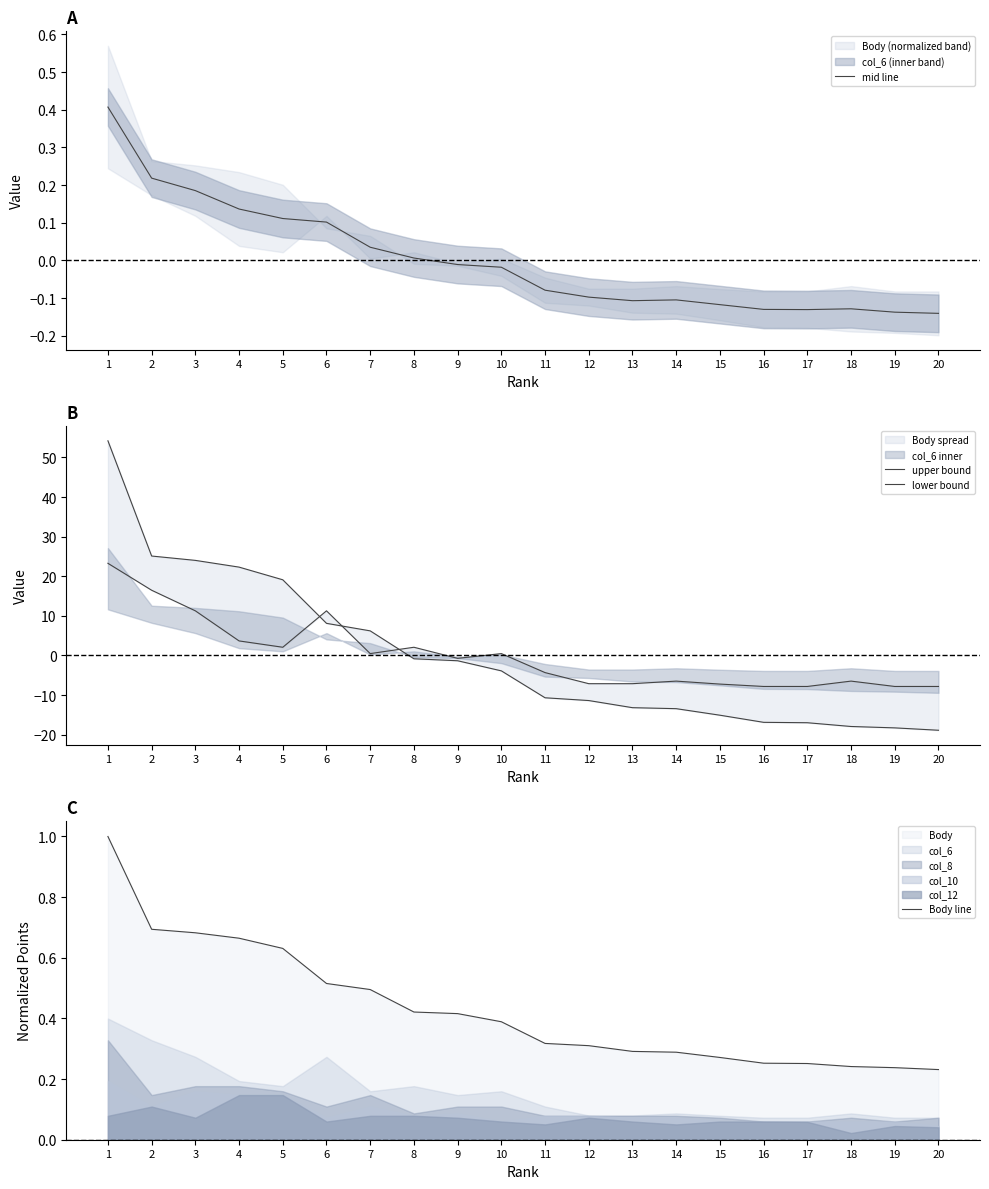

At how many categories does at least one series exceed 24?

2